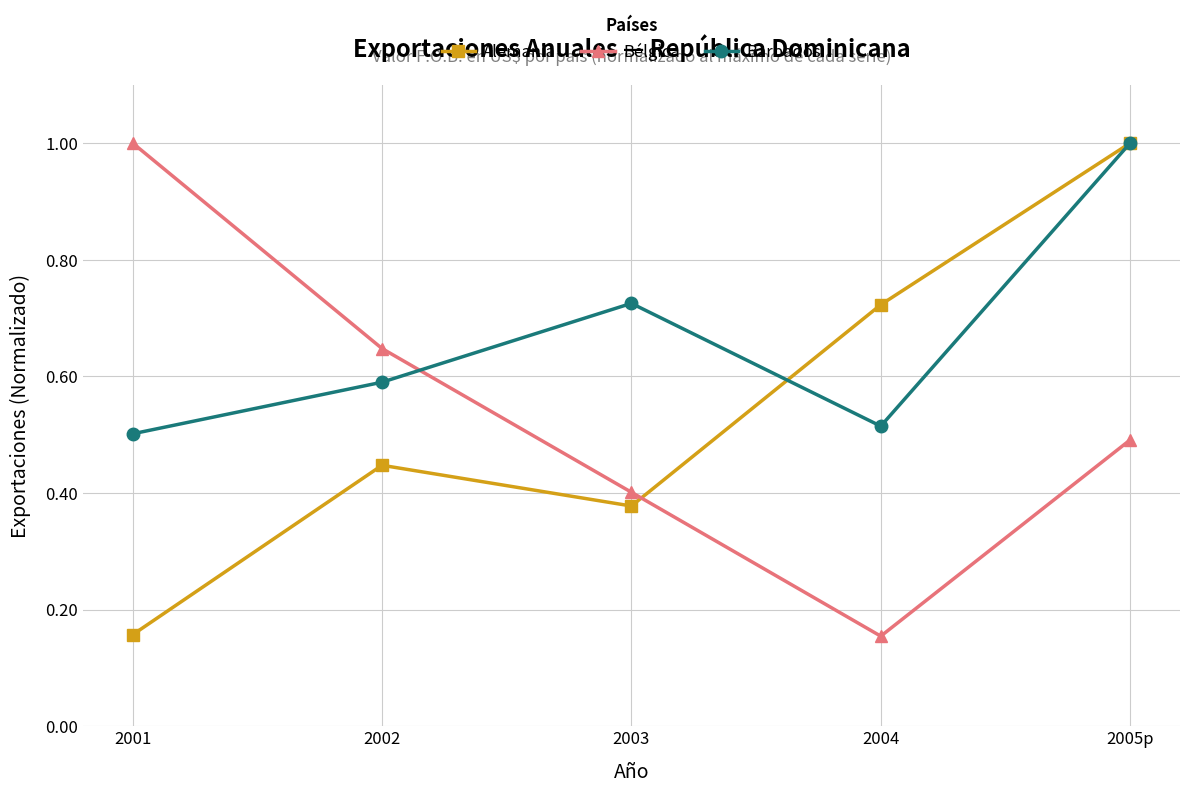

Is it true that Barbados equals 0.4 at 2005p?

False